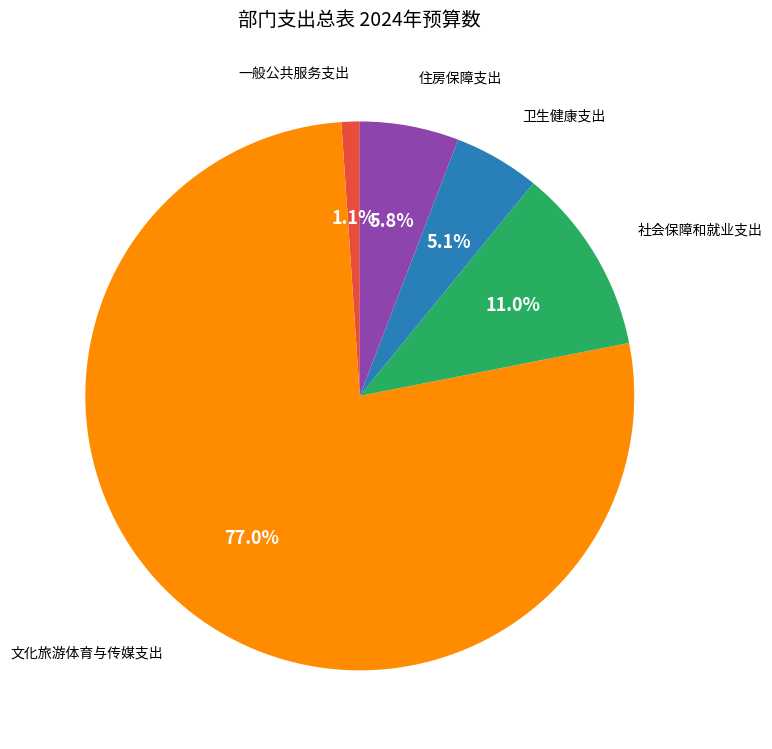

Does any single category account for the majority?

Yes